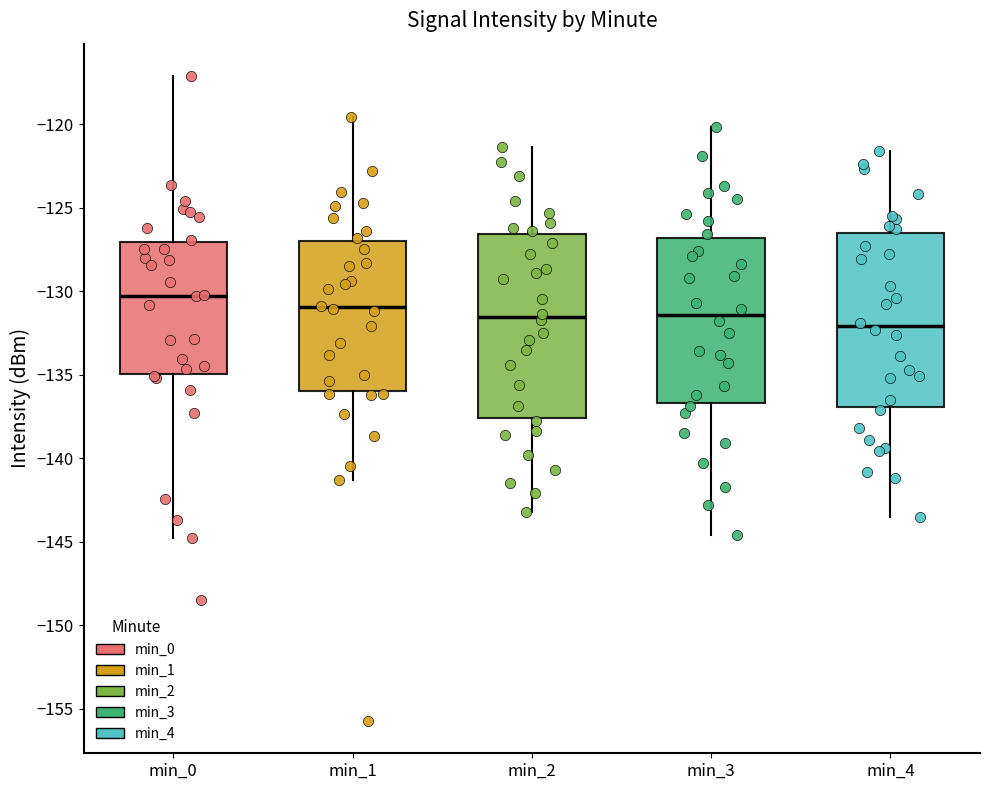

Reading left to right, read every box against the y-axis: the position of its median line, the range the box covers, and the ends of its whiskers. The values are not printed on the chart, so give them approximately, as read against the axis.

min_0: median -130.5, box -135.0 to -127.0, whiskers -145.0 to -117.0
min_1: median -131.0, box -136.0 to -127.0, whiskers -141.5 to -119.5
min_2: median -131.5, box -137.5 to -126.5, whiskers -143.0 to -121.5
min_3: median -131.5, box -136.5 to -127.0, whiskers -144.5 to -120.0
min_4: median -132.0, box -137.0 to -126.5, whiskers -143.5 to -121.5